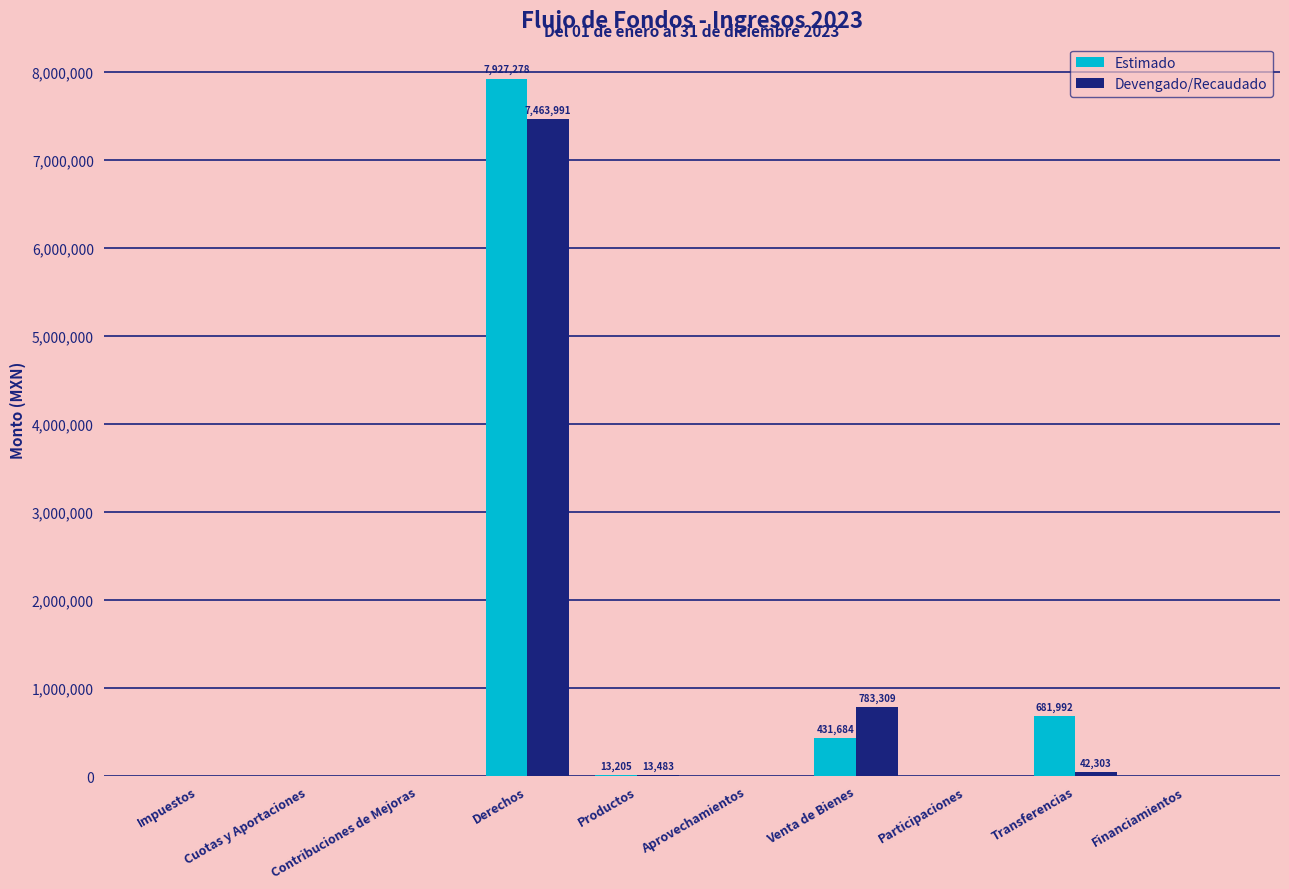

What is the sum of all Estimado values?

9054159.0